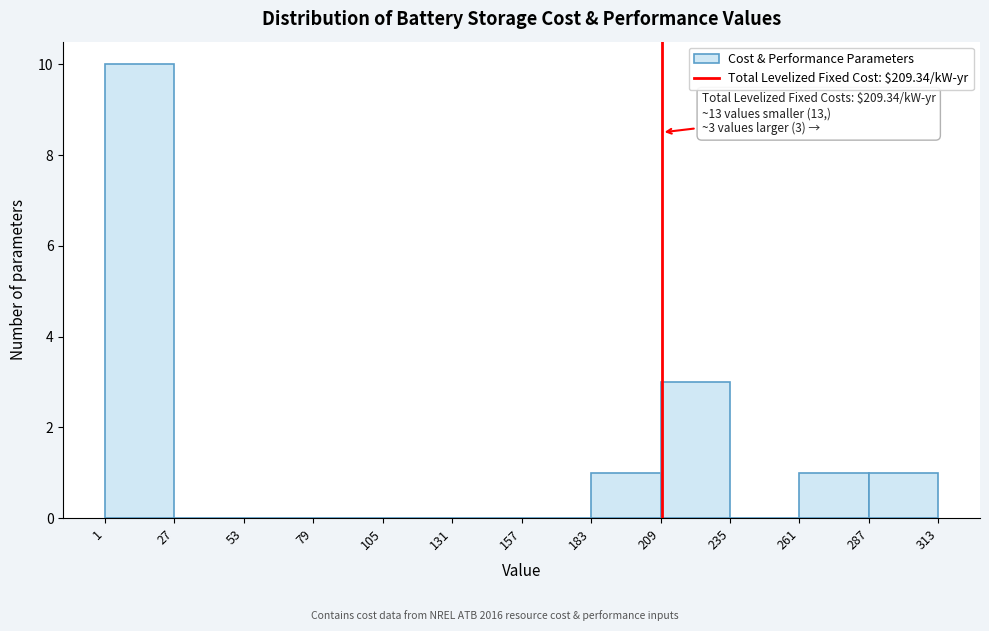

Which range on the x-axis has the tallest bar?

1 to 27